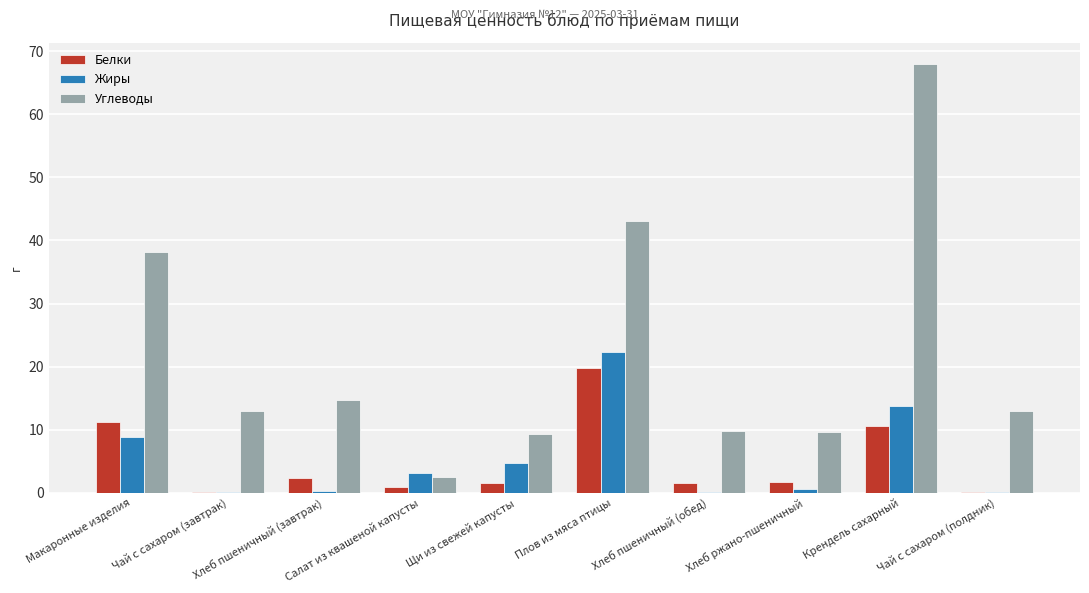

Which series has the largest total across all categories?

Углеводы